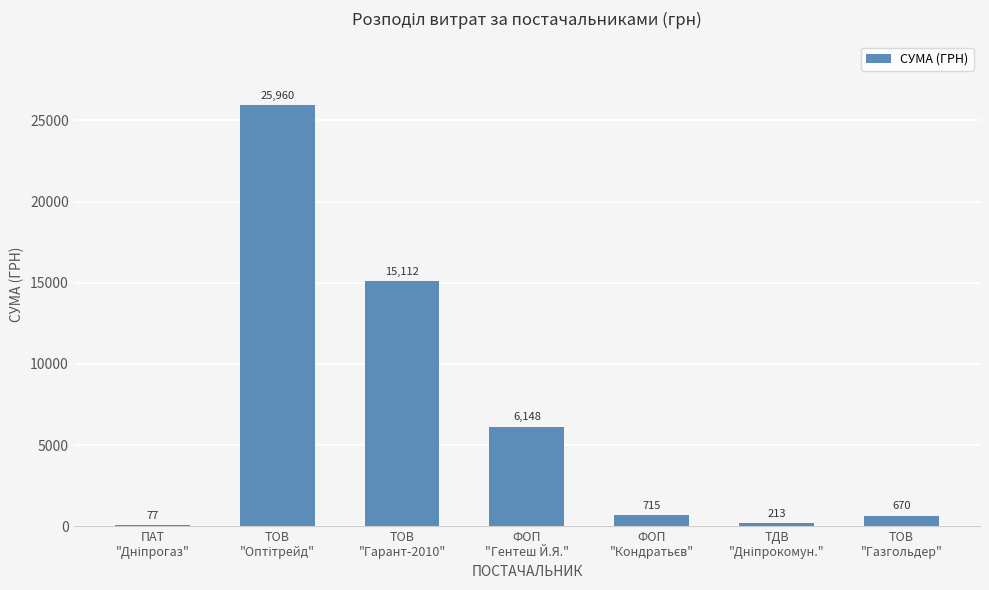

What is the maximum value shown in the chart?

25960.0